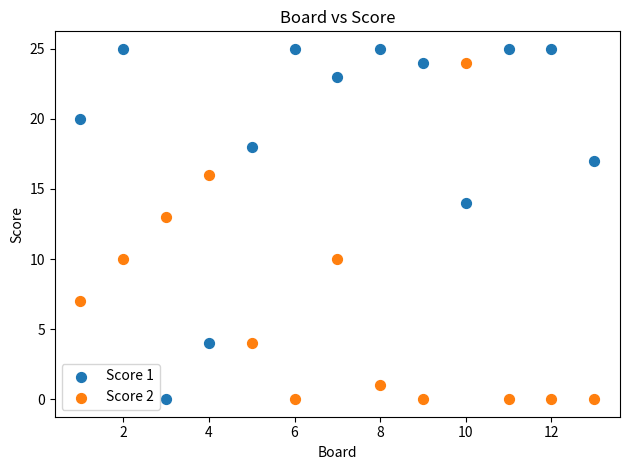

What are all the series names shown in the legend?

Score 1, Score 2